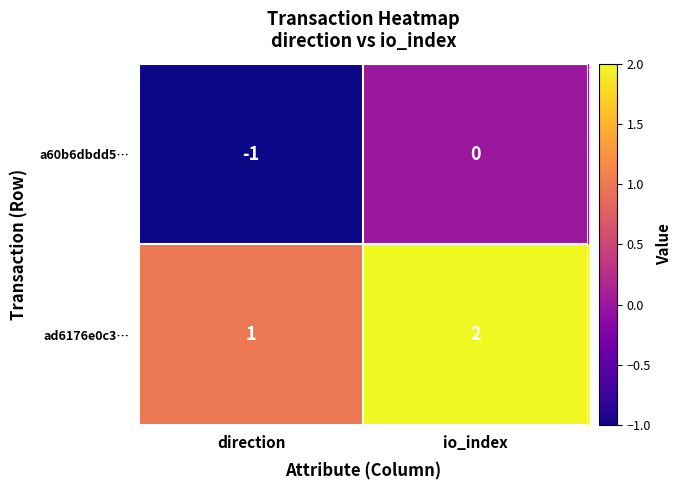

The value of ad6176e0c3… at io_index is 3. True or false?

False